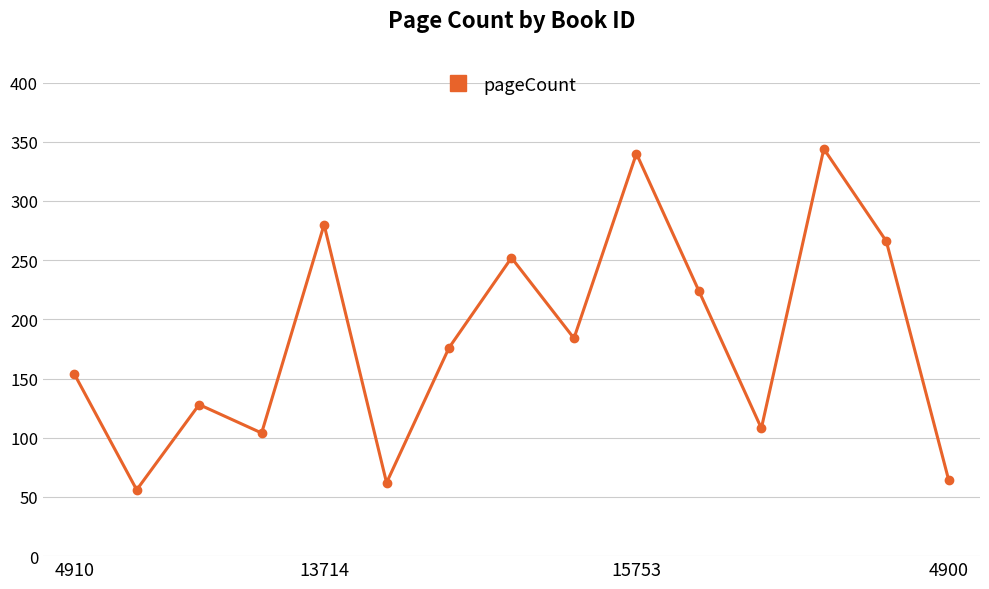

What is the difference between the second highest and second lowest values?

278